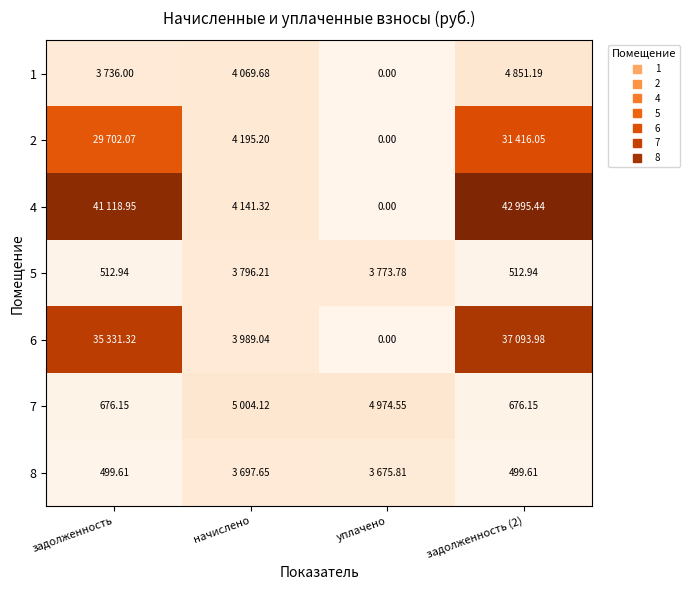

The value of 7 at задолженность is 676.1. True or false?

True